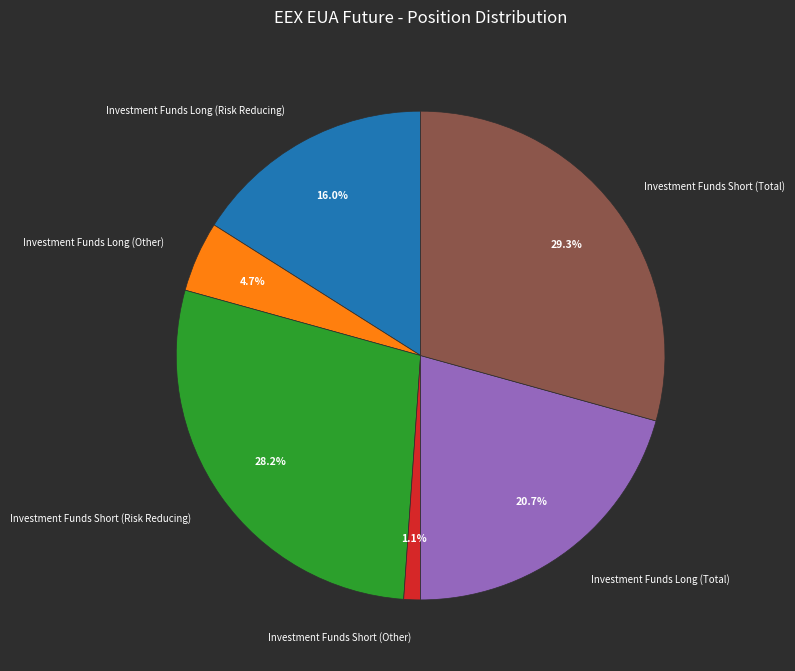

Does any single category account for the majority?

No